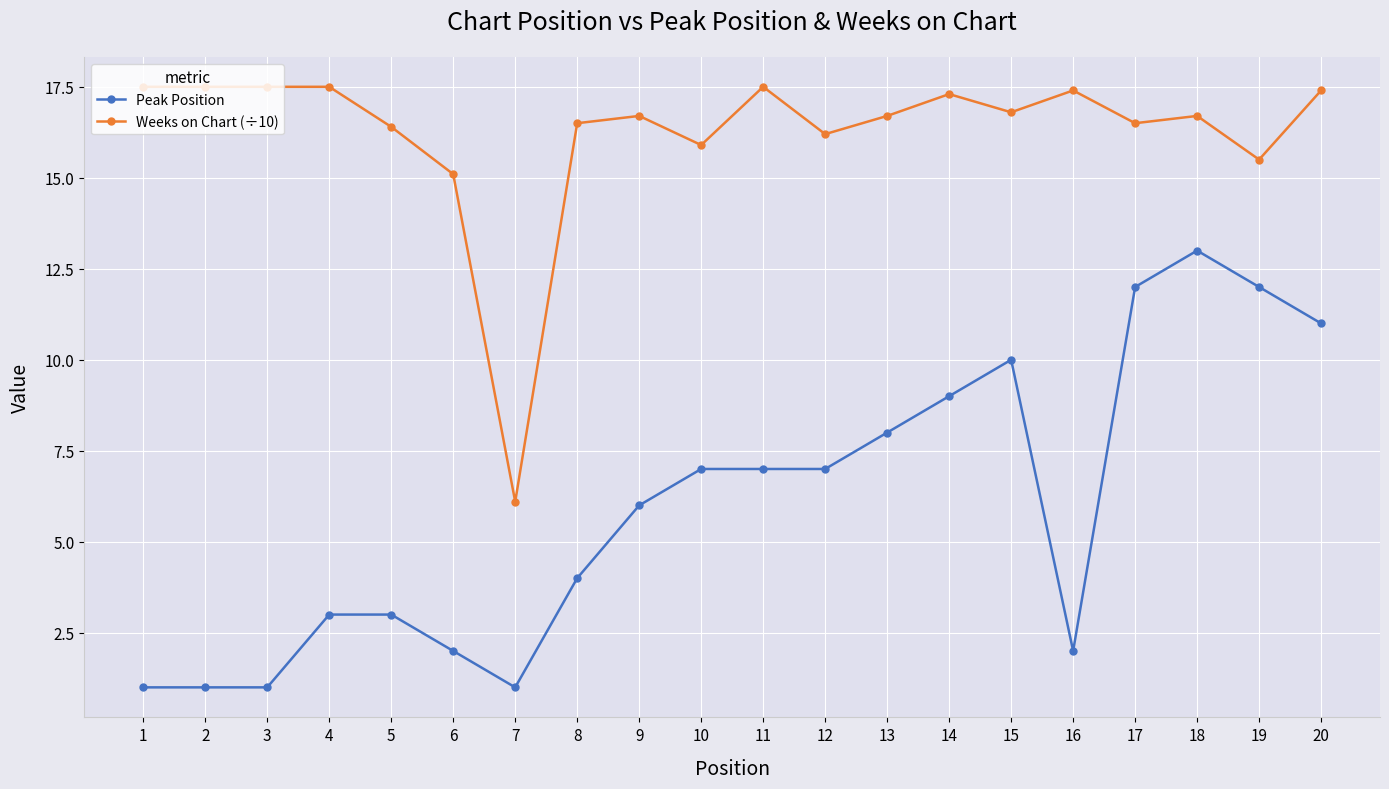

What is the approximate value of Weeks on Chart (÷10) at 18?

16.7